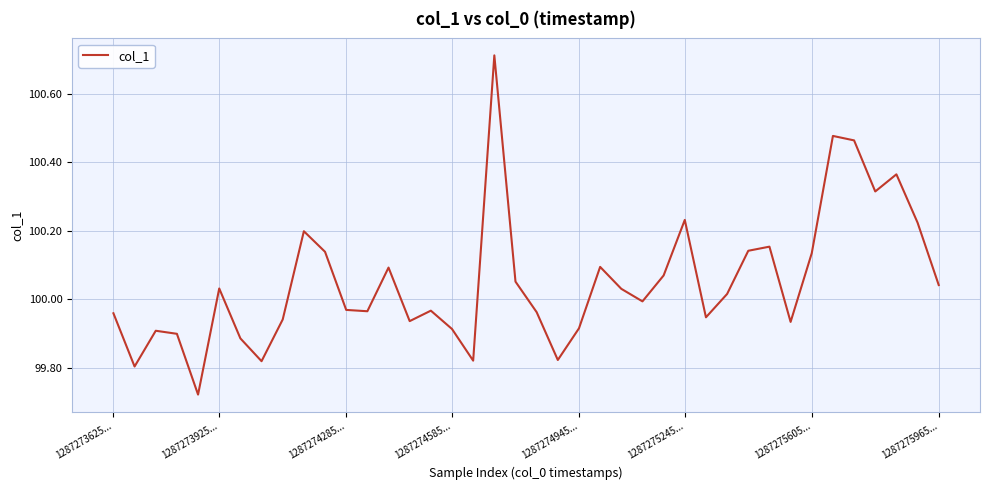

What is the difference between the maximum and minimum values?

1.0